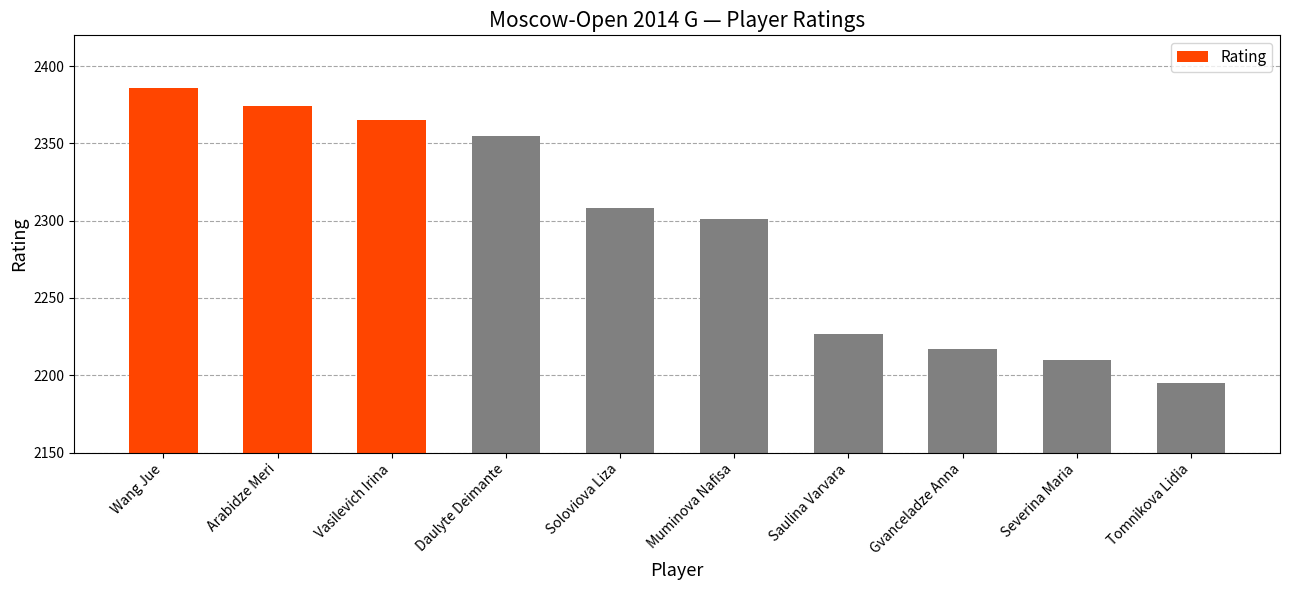

Which category has the highest value across all series?

Wang Jue